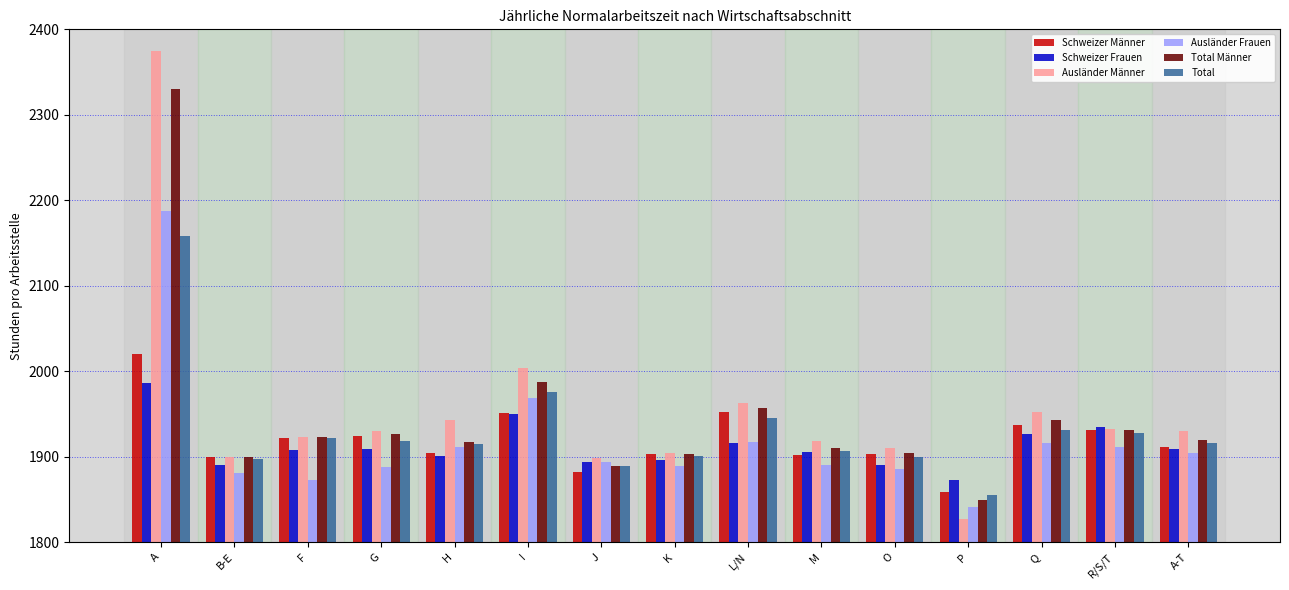

What is the total value across all series at R/S/T?

11569.0